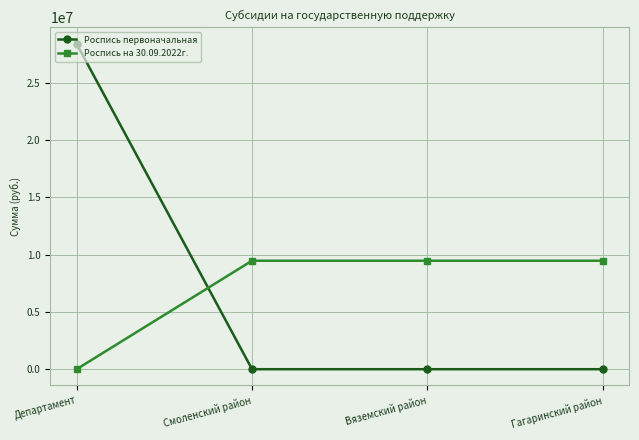

Reading left to right, transcribe all the data shown in this chart.

Роспись первоначальная: 28397940	0	0	0
Роспись на 30.09.2022г.: 0	9465980	9465980	9465980